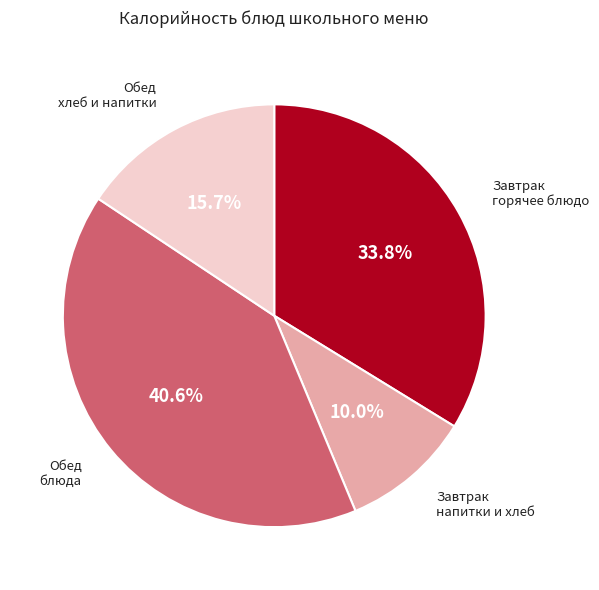

What is the largest slice in the pie chart?

Обед блюда